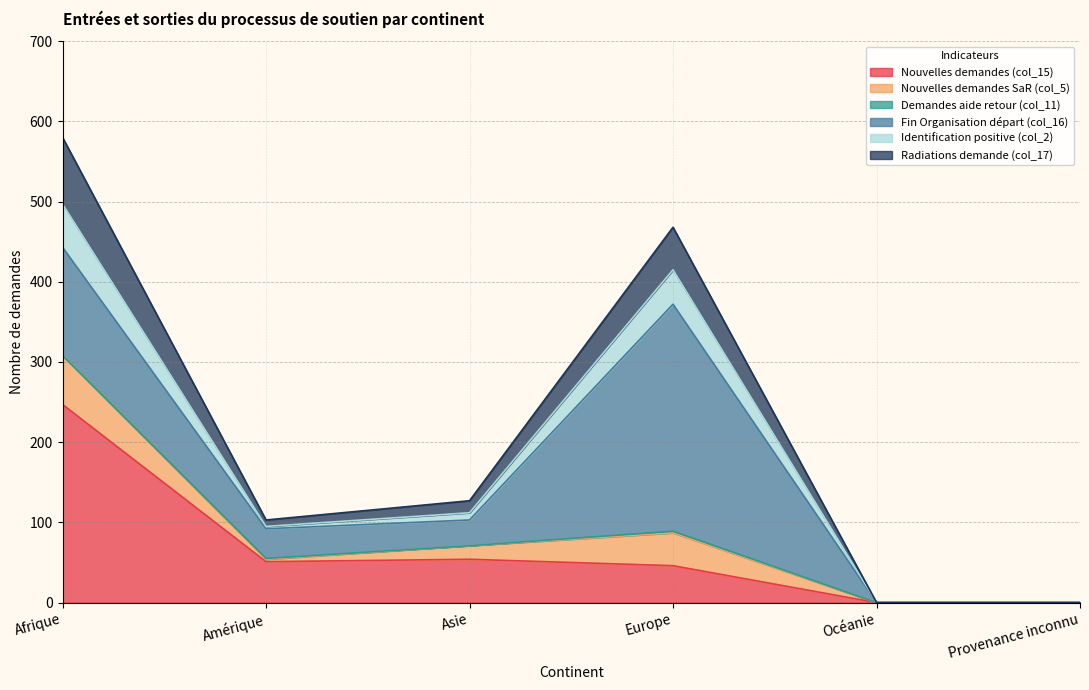

What position from the left is Europe?

4